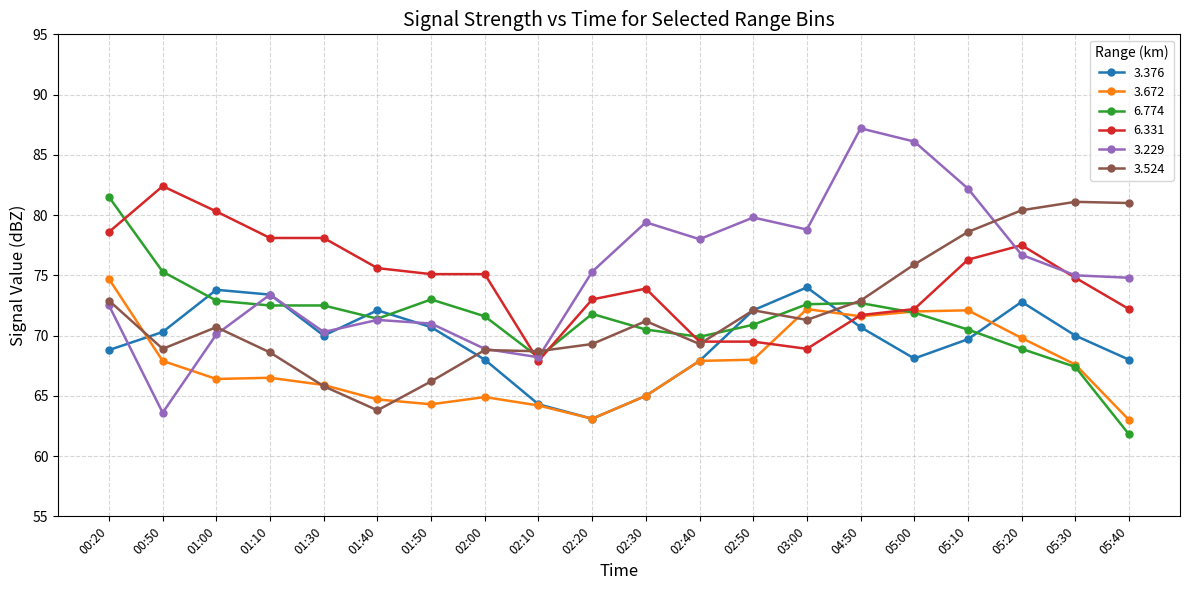

Between 00:20 and 01:10, which series saw the biggest shift?

6.774